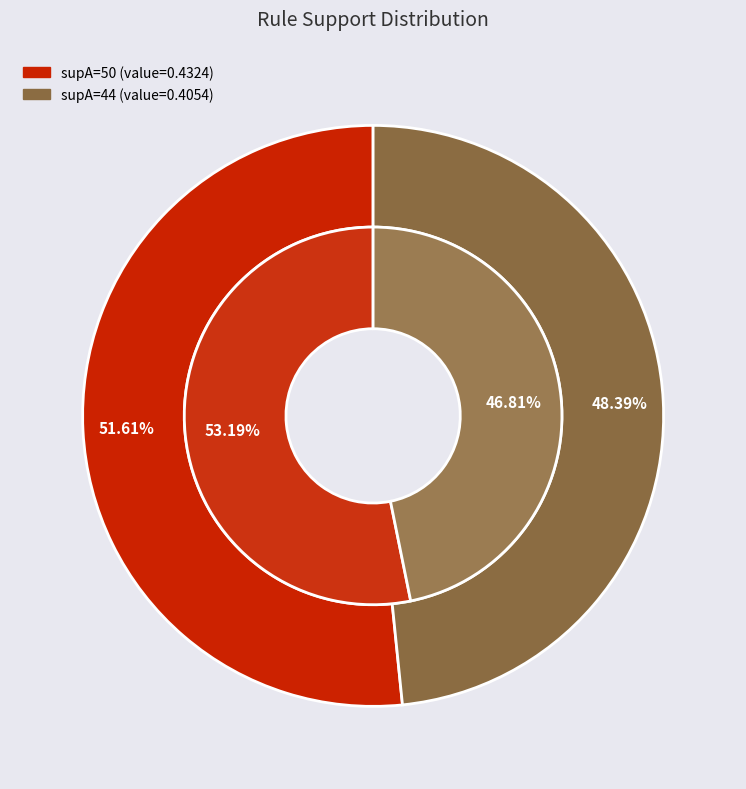

Combined, what portion of the pie is 44 and 50?

100.0%